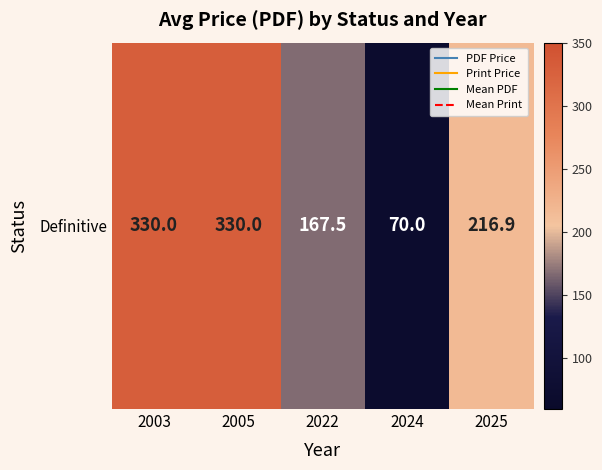

Where is the data nearest to the value 200?

2025